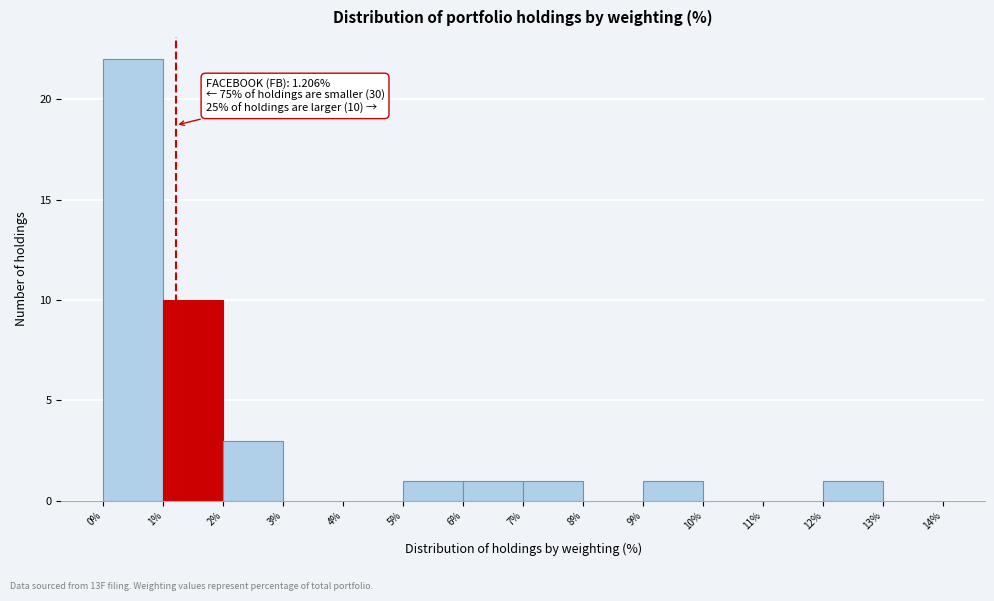

Which range on the x-axis has the tallest bar?

0% to 1%